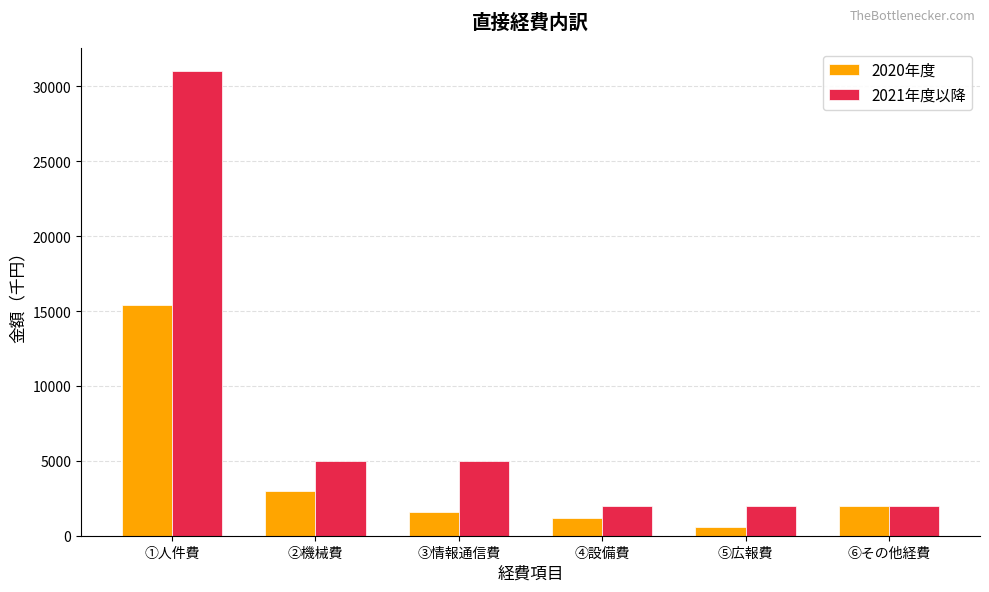

Rank the series by their maximum value, from highest to lowest.

2021年度以降, 2020年度